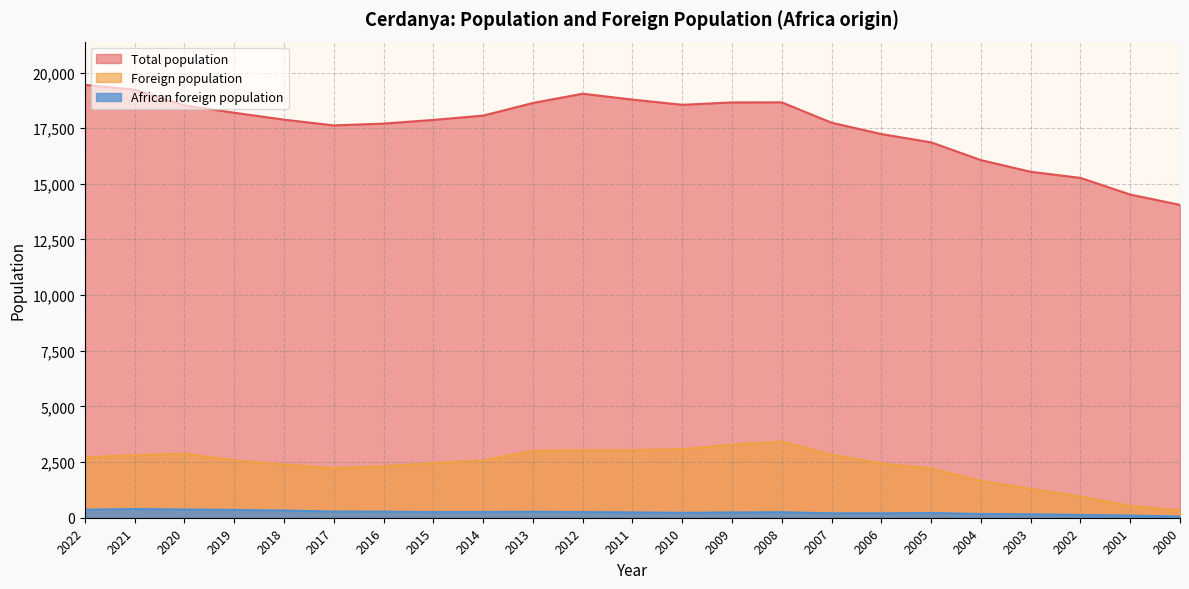

True or false: Foreign population has a value of 4279 at 2020.

False